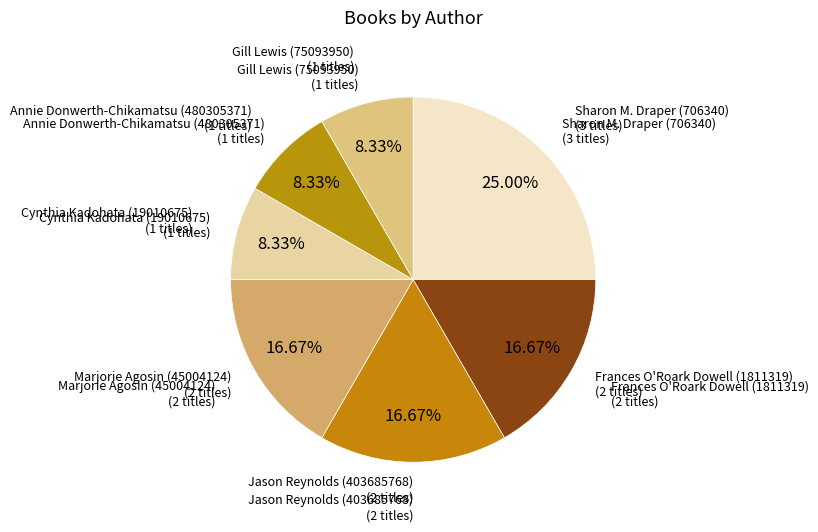

How many slices are in this pie chart?

7